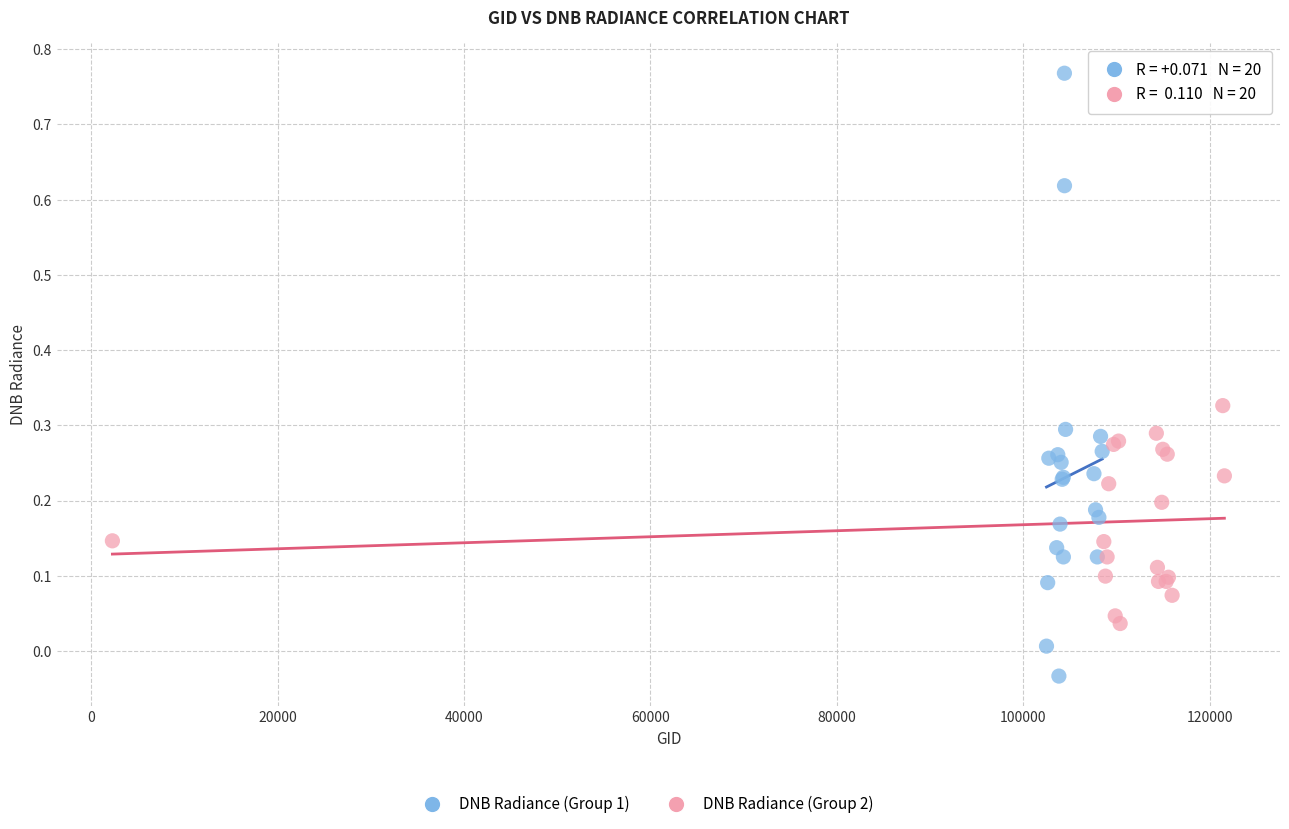

Which series has the widest spread of Y values?

DNB Radiance (Group 1)